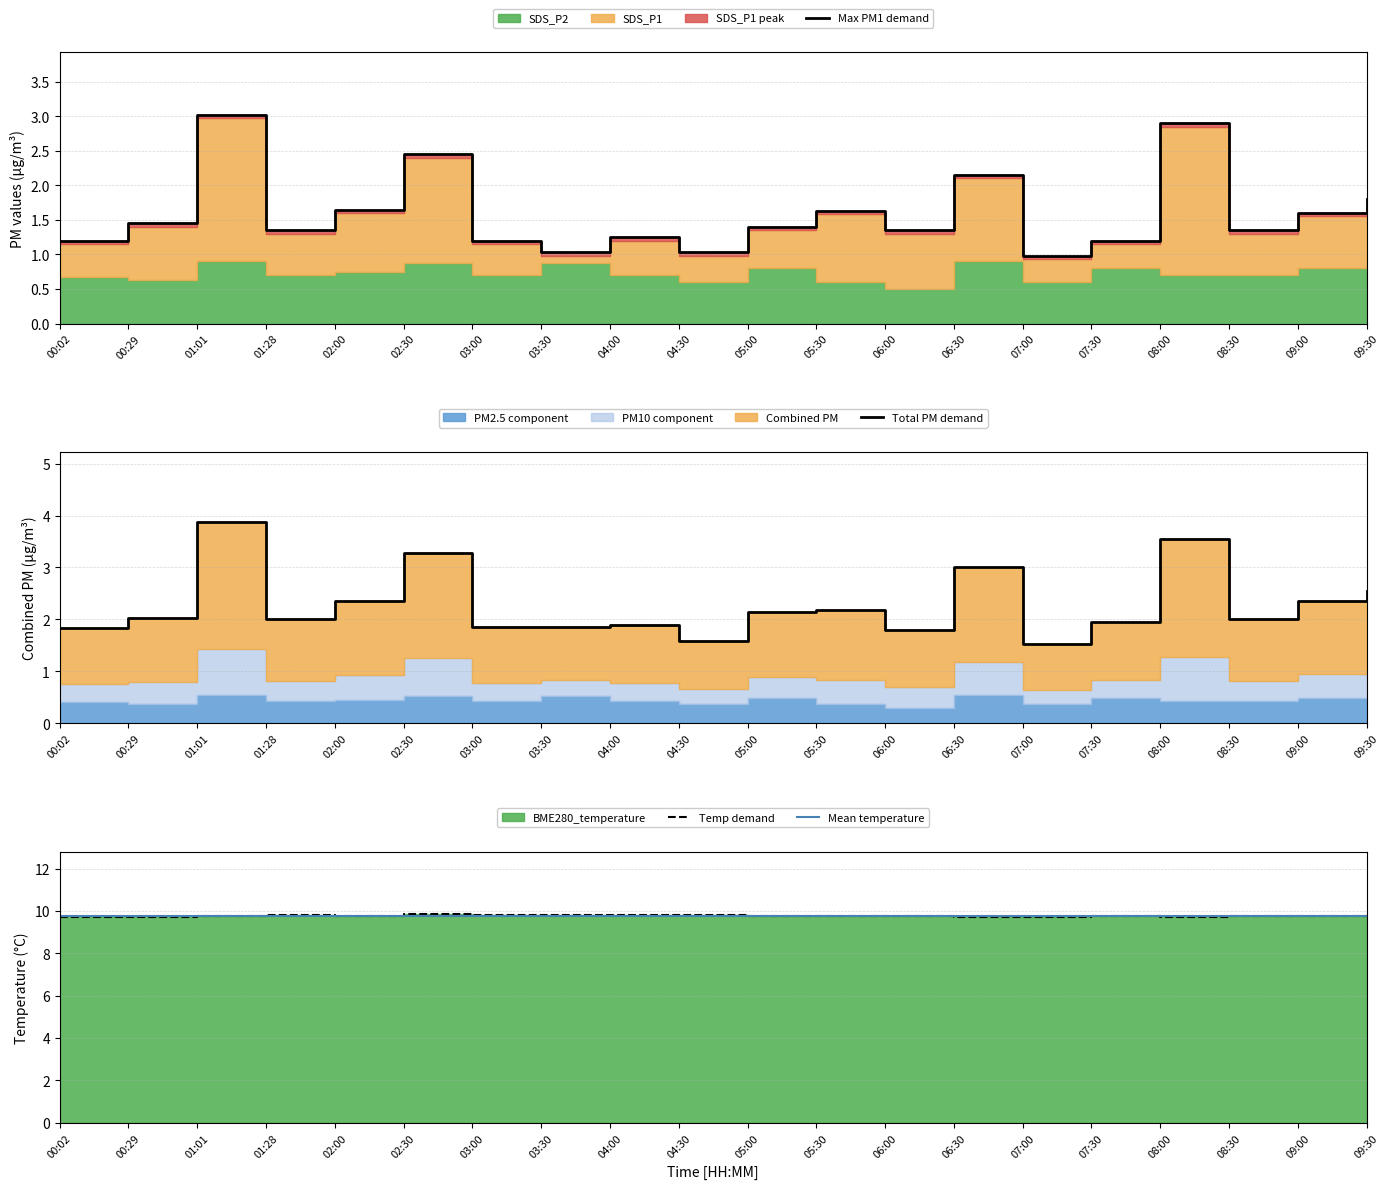

What is the smallest value displayed?

1.0